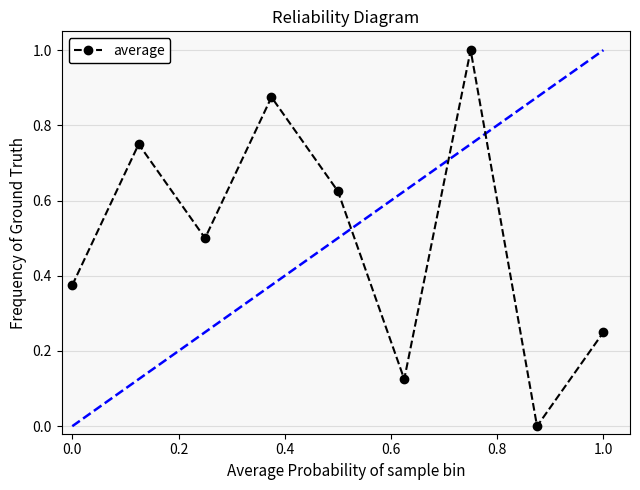

What is the sum of all values?

4.5